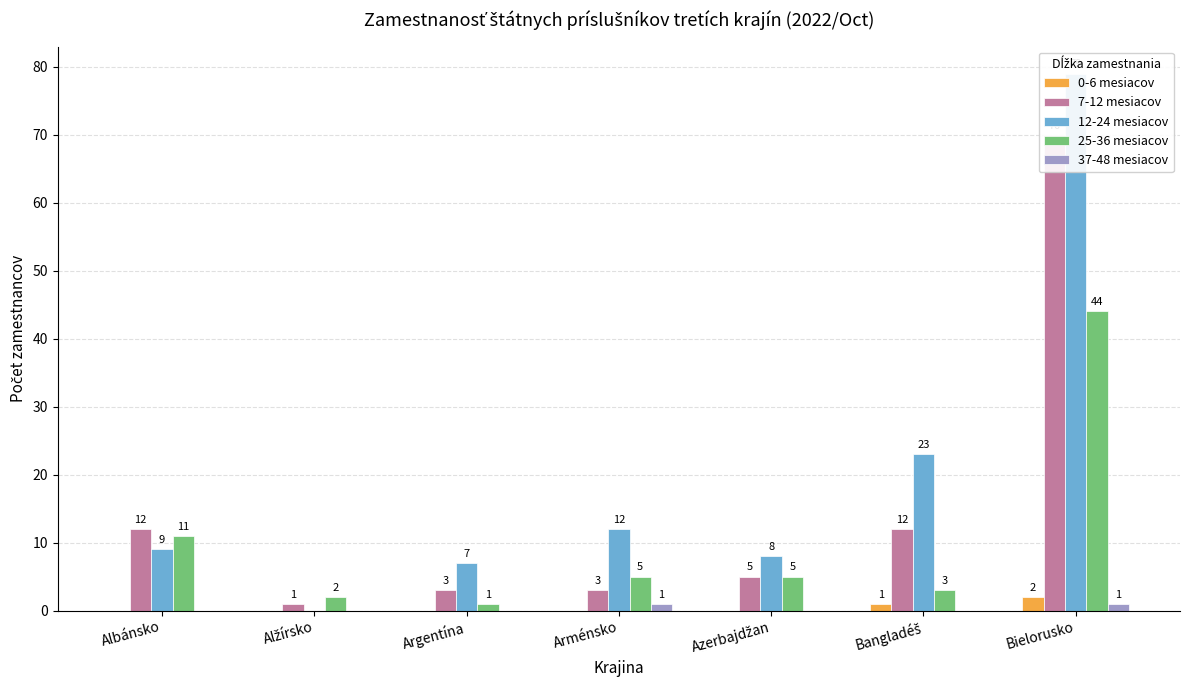

Is it true that 0-6 mesiacov equals 0 at Azerbajdžan?

True